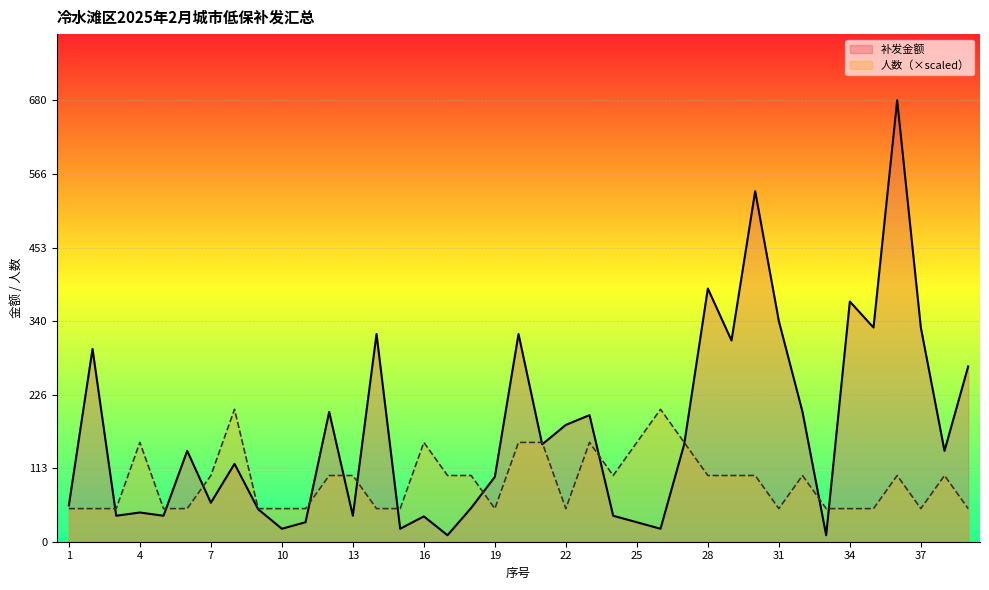

How many interior local valleys does the 补发金额 series have?

13